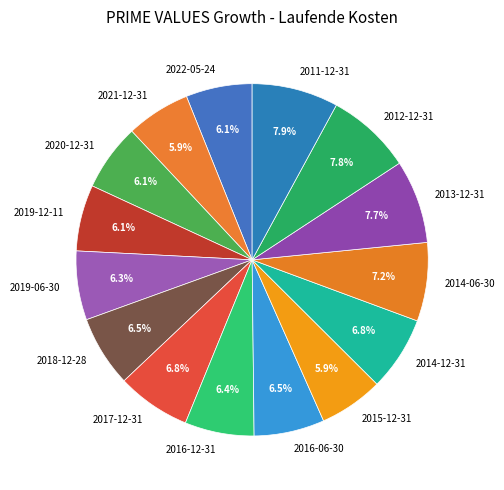

What percentage do 2019-06-30 and 2021-12-31 together represent?

12.2%